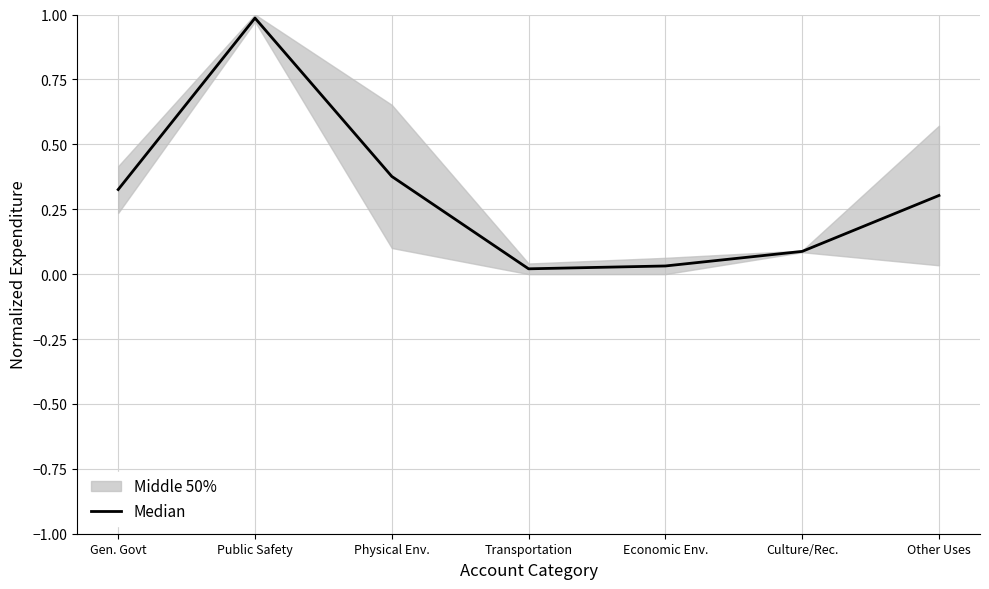

At which label is the value closest to 0?

Transportation